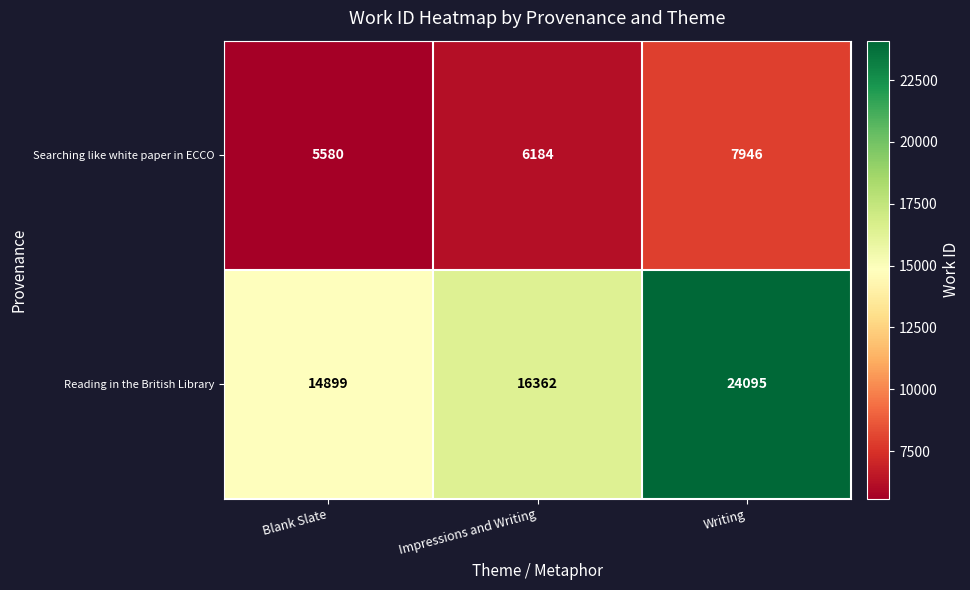

What is the lowest value of the Searching like white paper in ECCO series?

5580